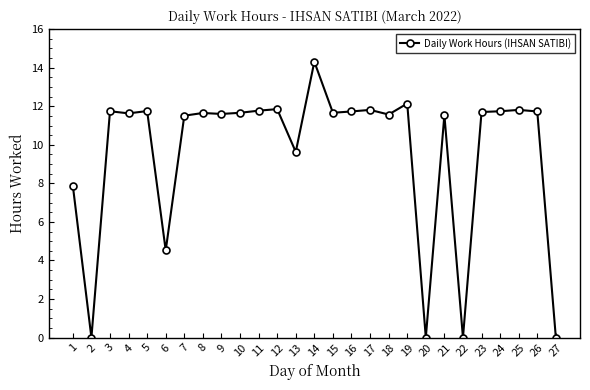

Which category has the highest value across all series?

14